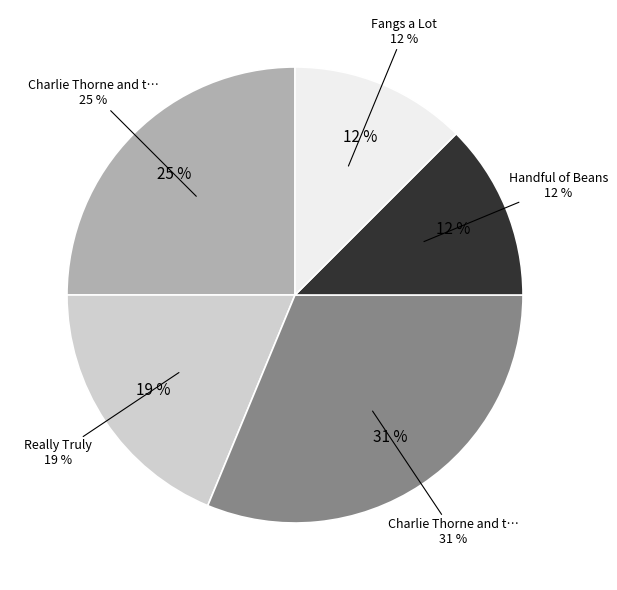

How many segments does this pie chart have?

5